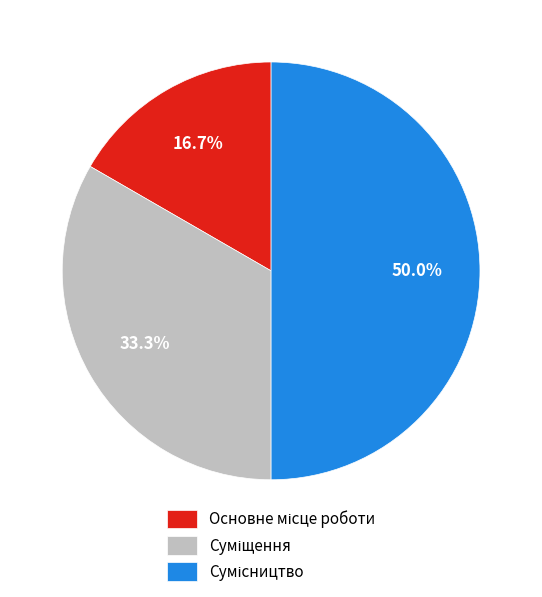

Is there a majority slice in this chart?

No